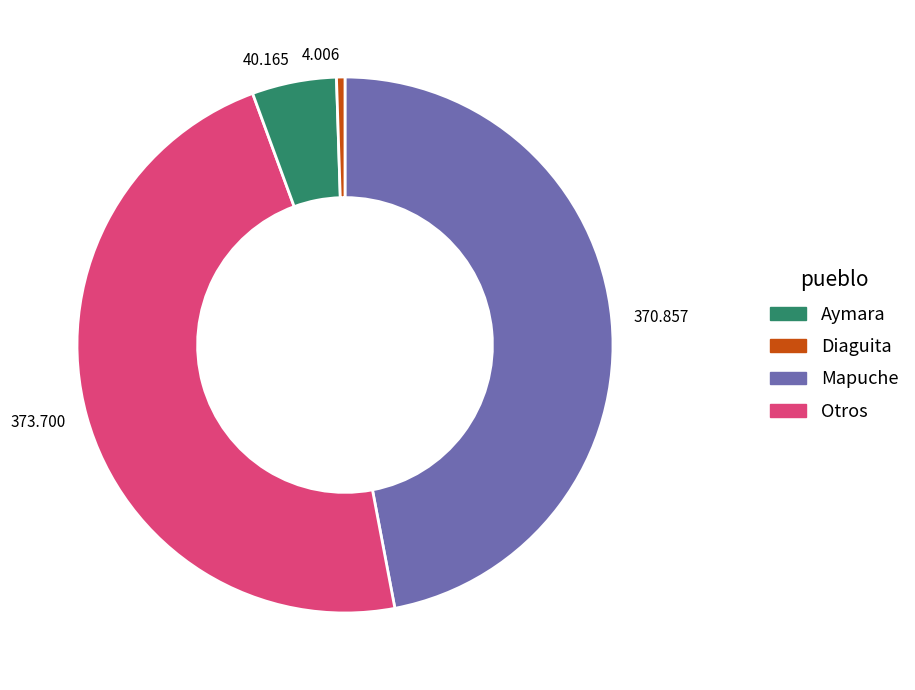

How many segments does this pie chart have?

4